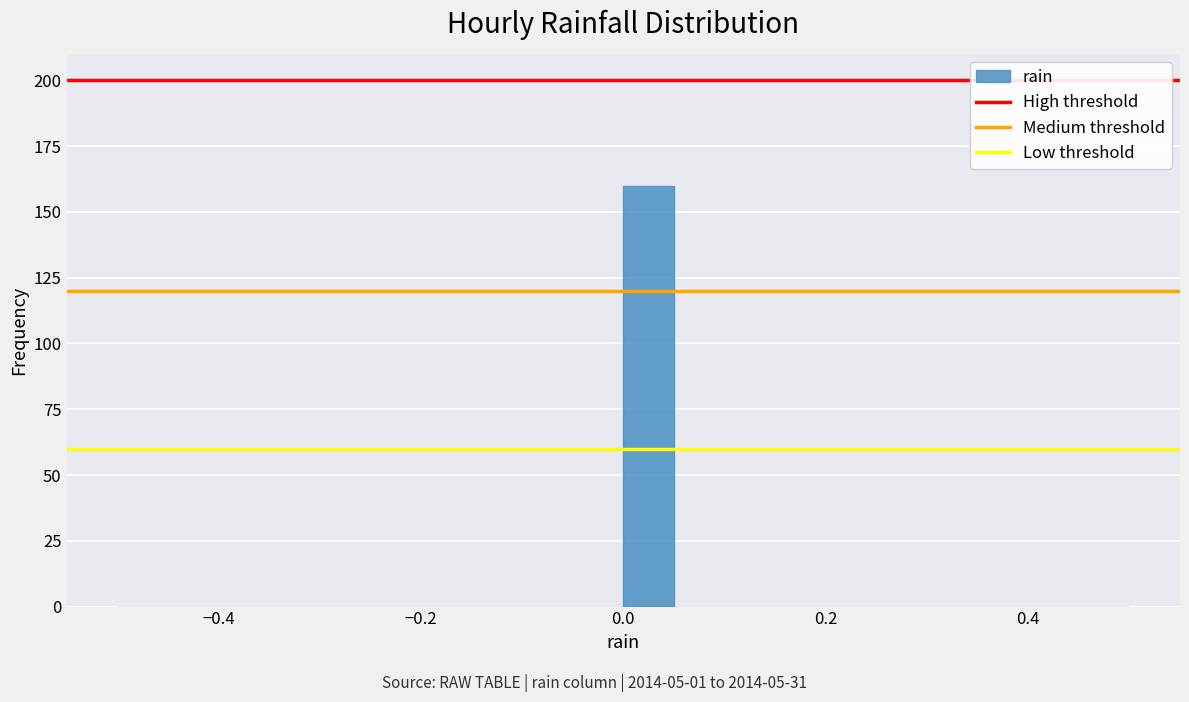

Around what value on the x-axis is the tallest bar? Give the approximate position of its centre, as read against the axis.

0.02